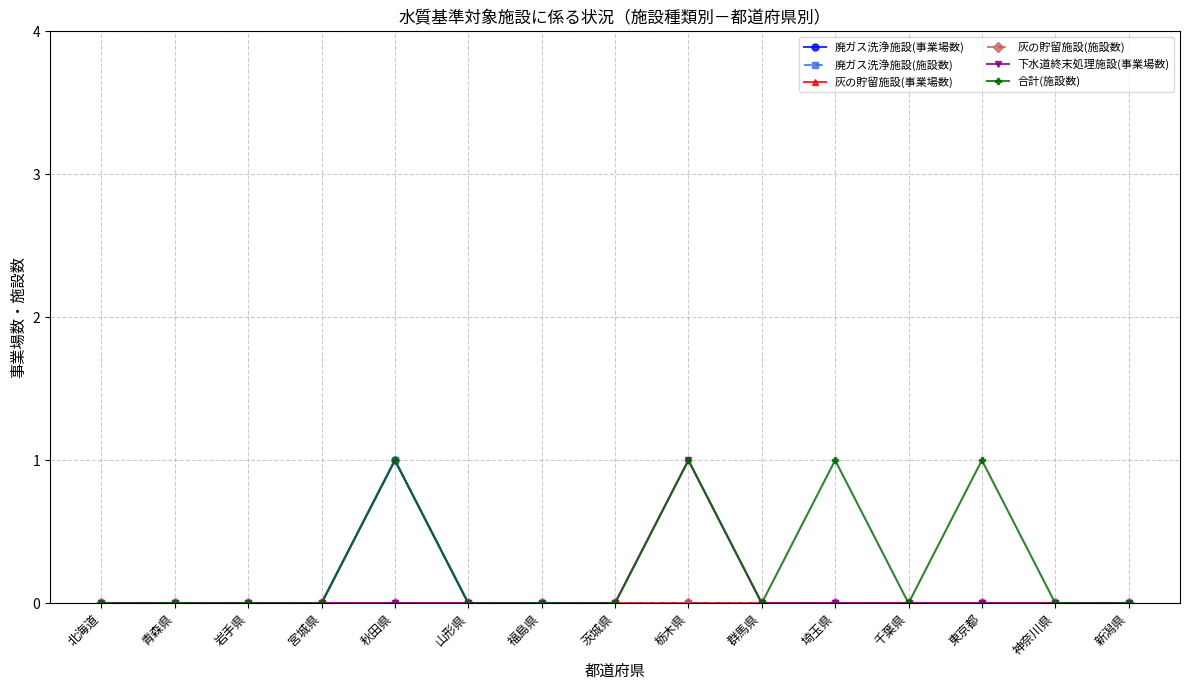

At which category does 合計(施設数) reach its first local peak?

秋田県